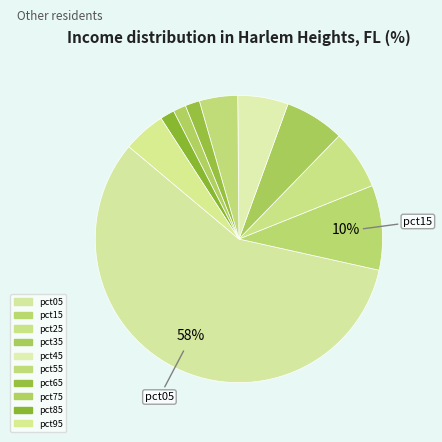

Is it true that pct75 is 11% of the pie?

False